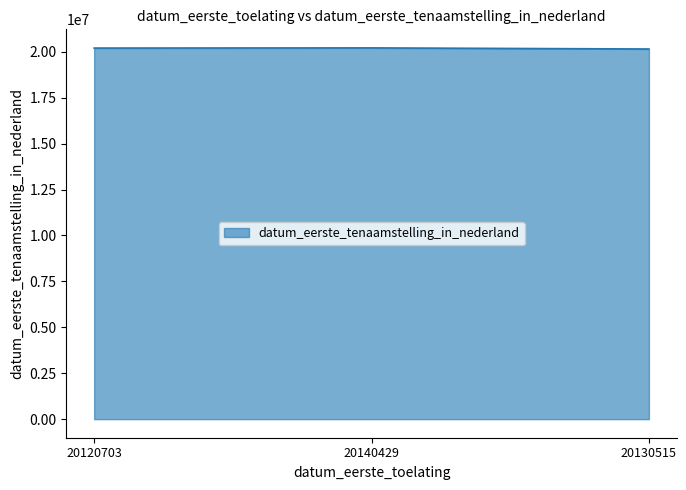

What is the ratio of the value at 20120703 to the value at 20140429?

1.0